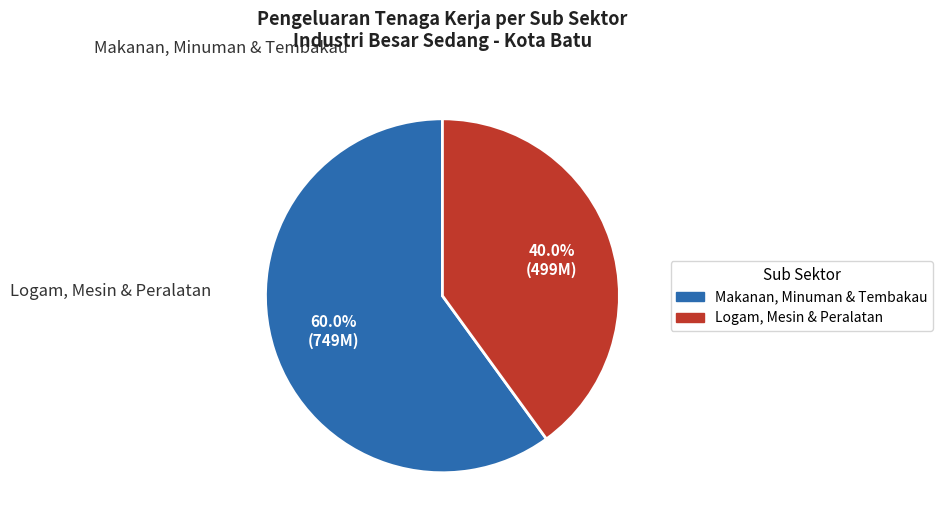

Is there a majority slice in this chart?

Yes